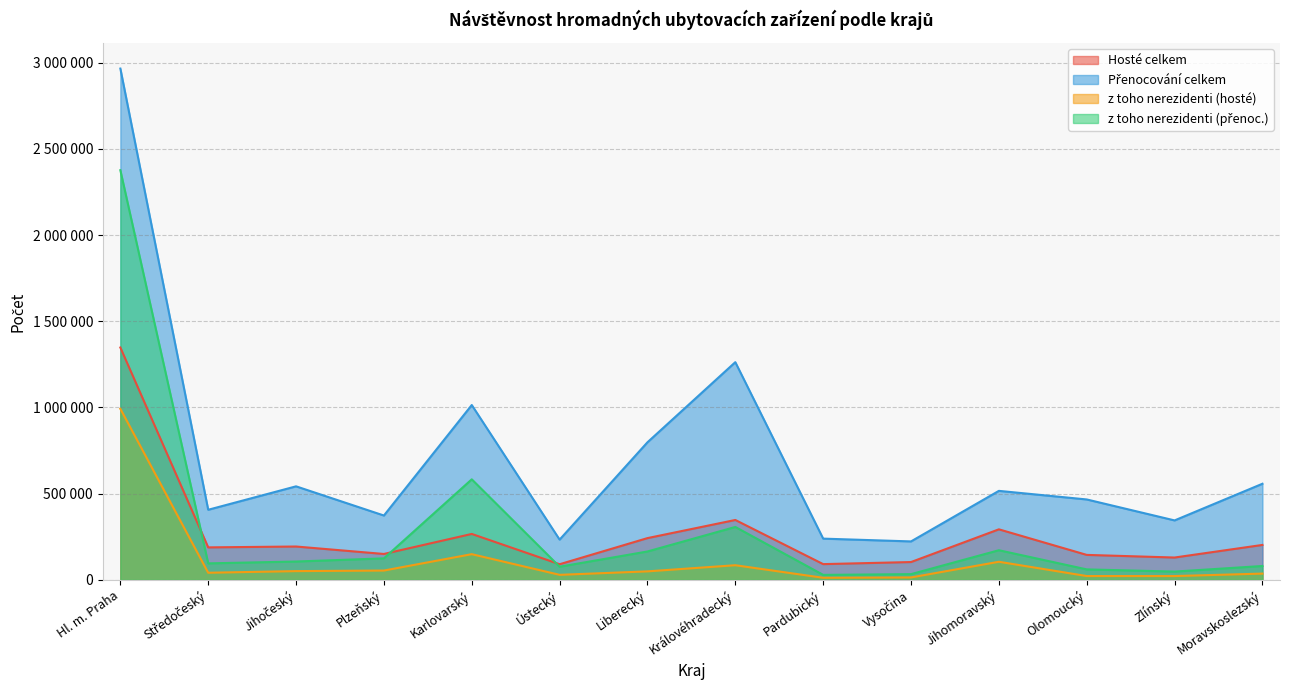

Which series has the widest spread of values?

Přenocování celkem